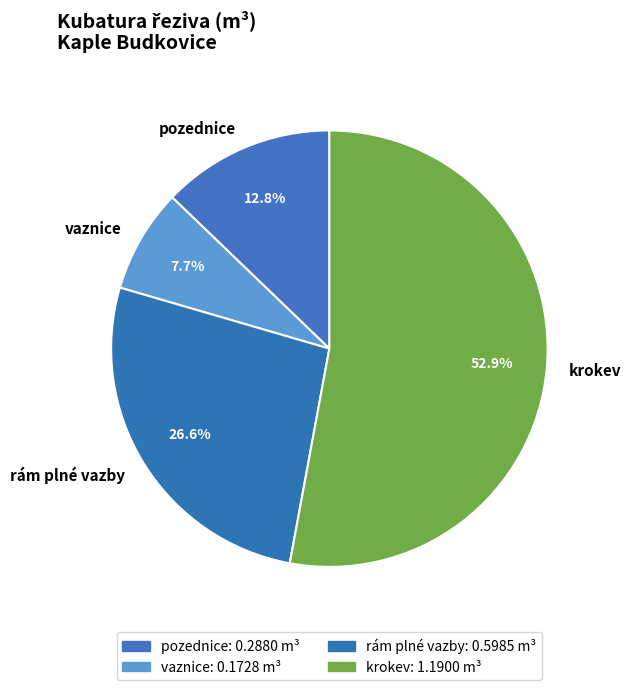

To the nearest percent, what is the difference between the rám plné vazby and pozednice slice percentages?

14%